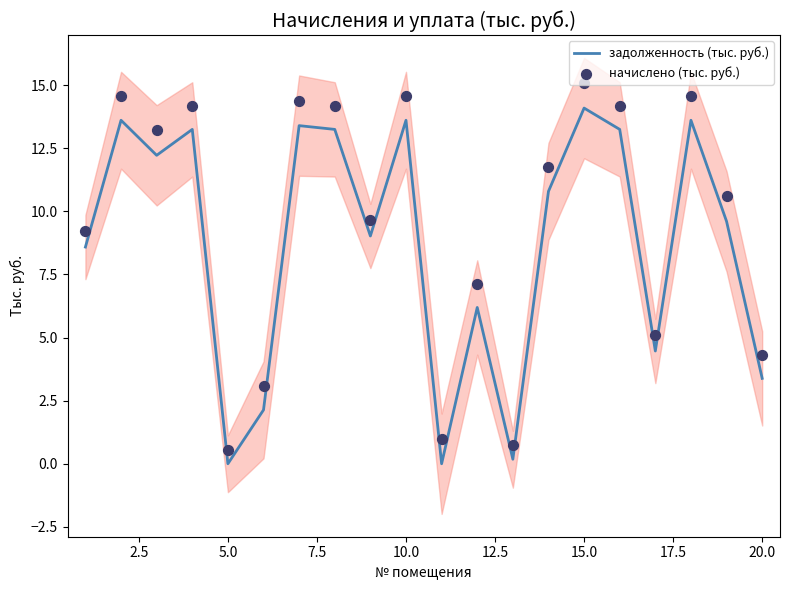

At how many categories does at least one series exceed 10?

11